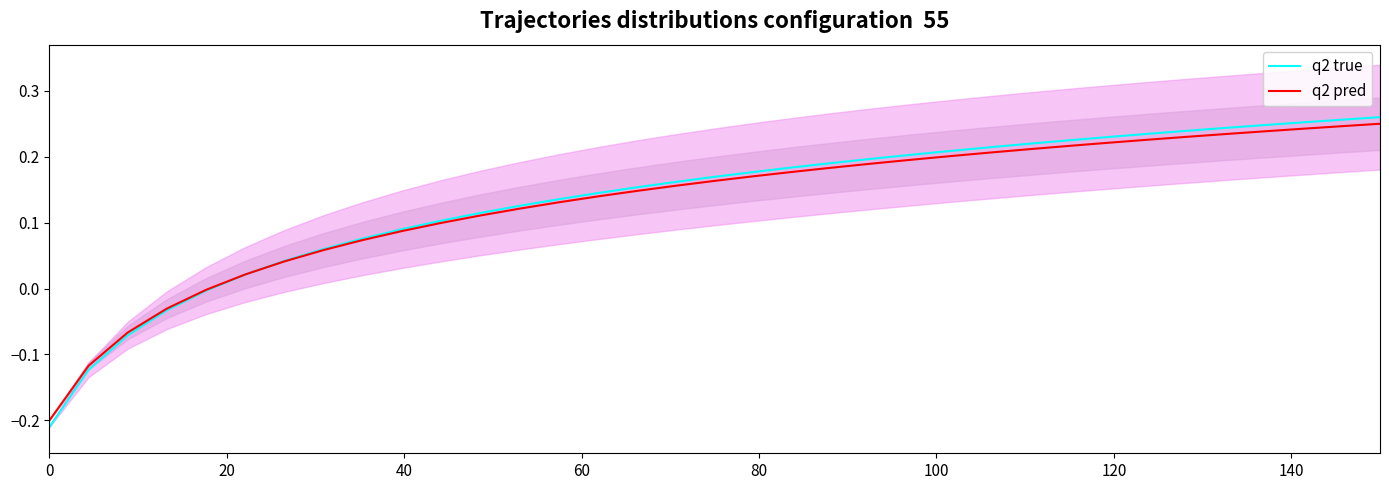

At how many categories does at least one series exceed 0?

30